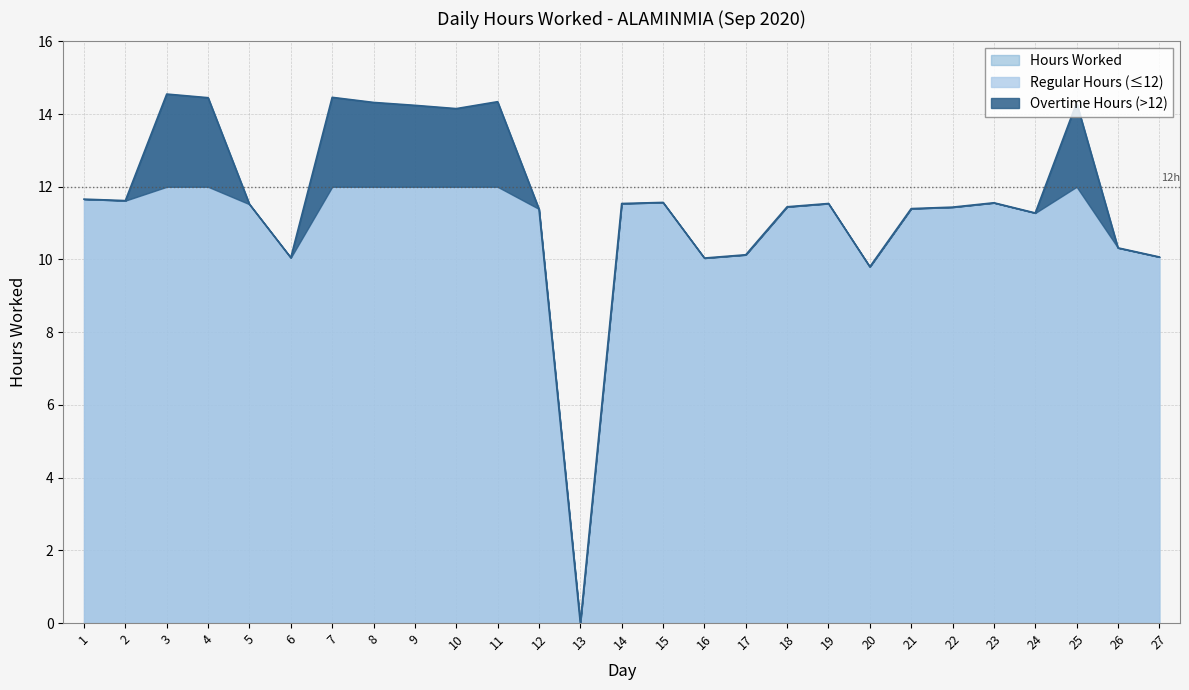

How many lines are shown in the chart?

1